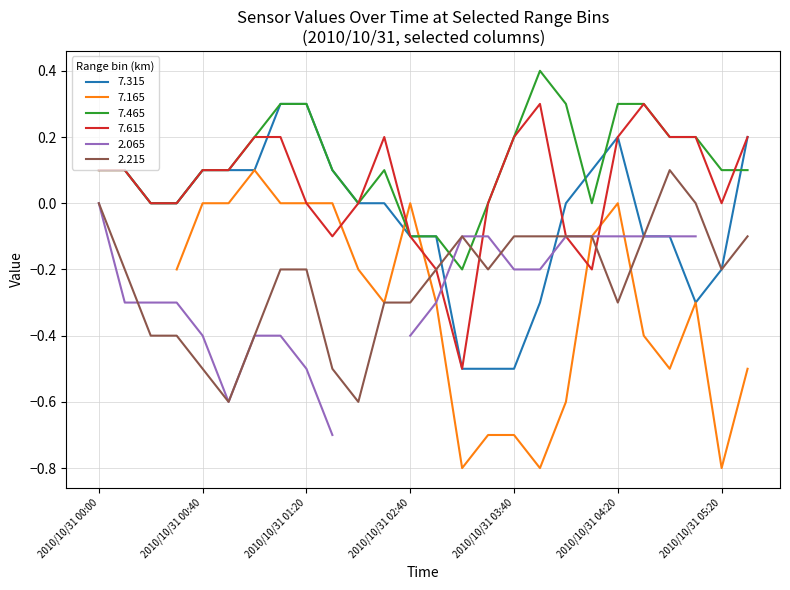

What is the difference between the maximum and second lowest values in the 2.215 series?

0.7